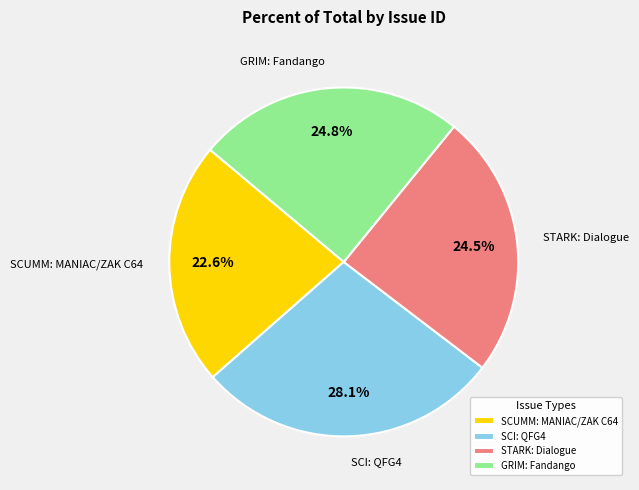

What is the ratio of the value at SCI: QFG4 to the value at STARK: Dialogue?

1.1